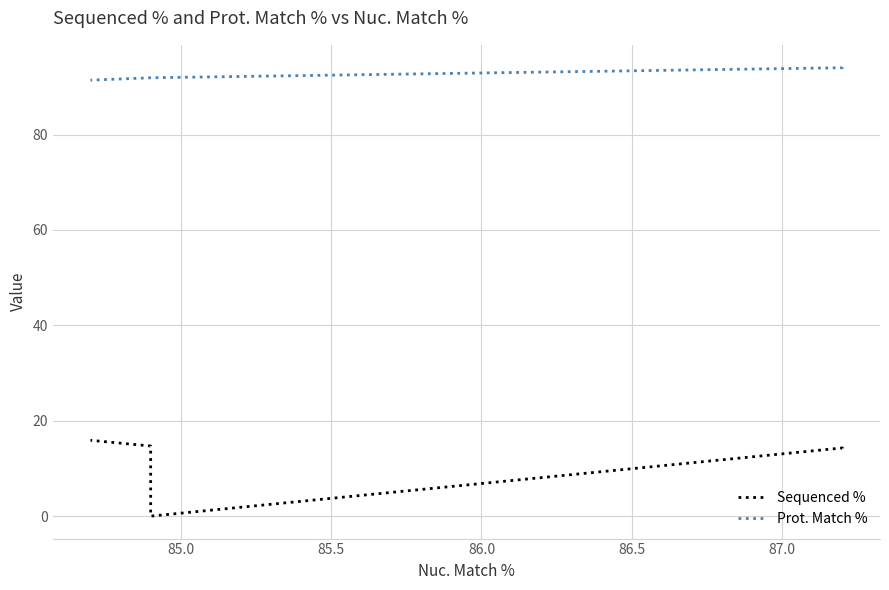

Which series has the largest total across all categories?

Prot. Match %